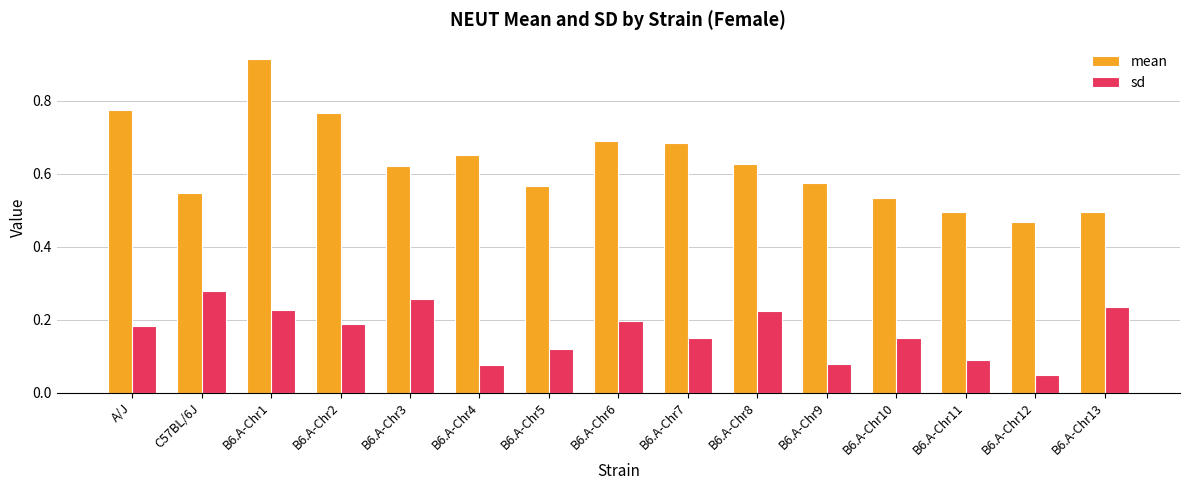

True or false: sd has a value of 0.3 at A/J.

False